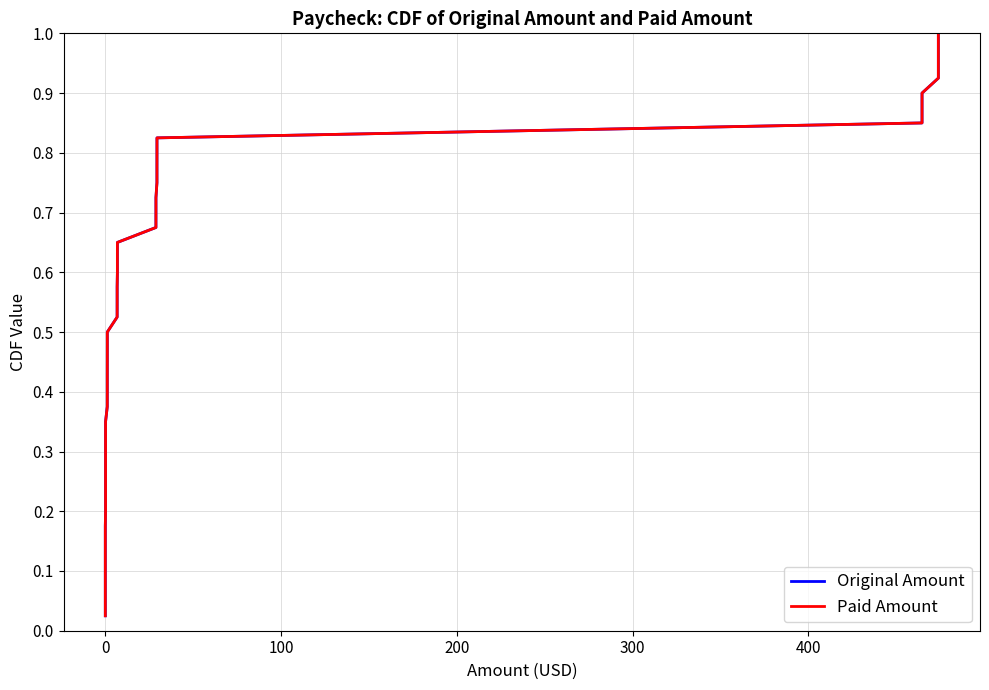

True or false: Original Amount and Paid Amount cross at least once.

False